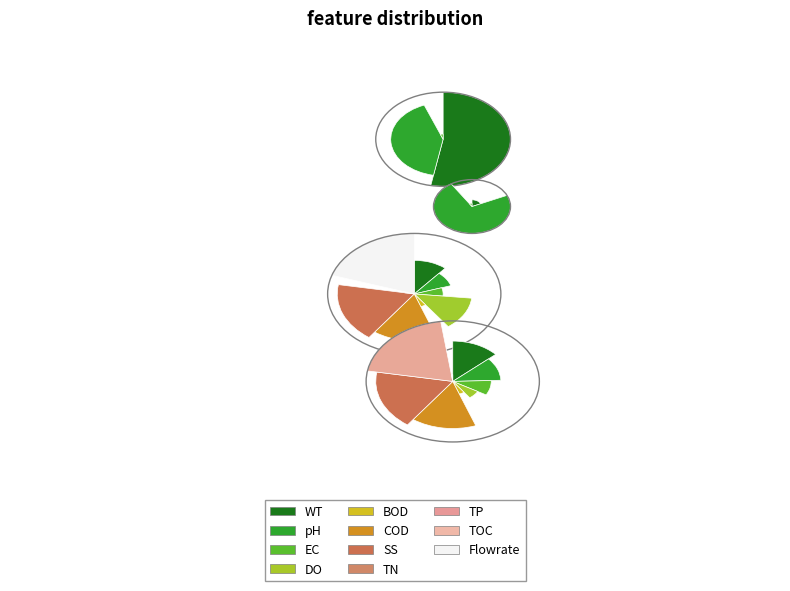

To the nearest percent, what portion does 2 represent?

2%